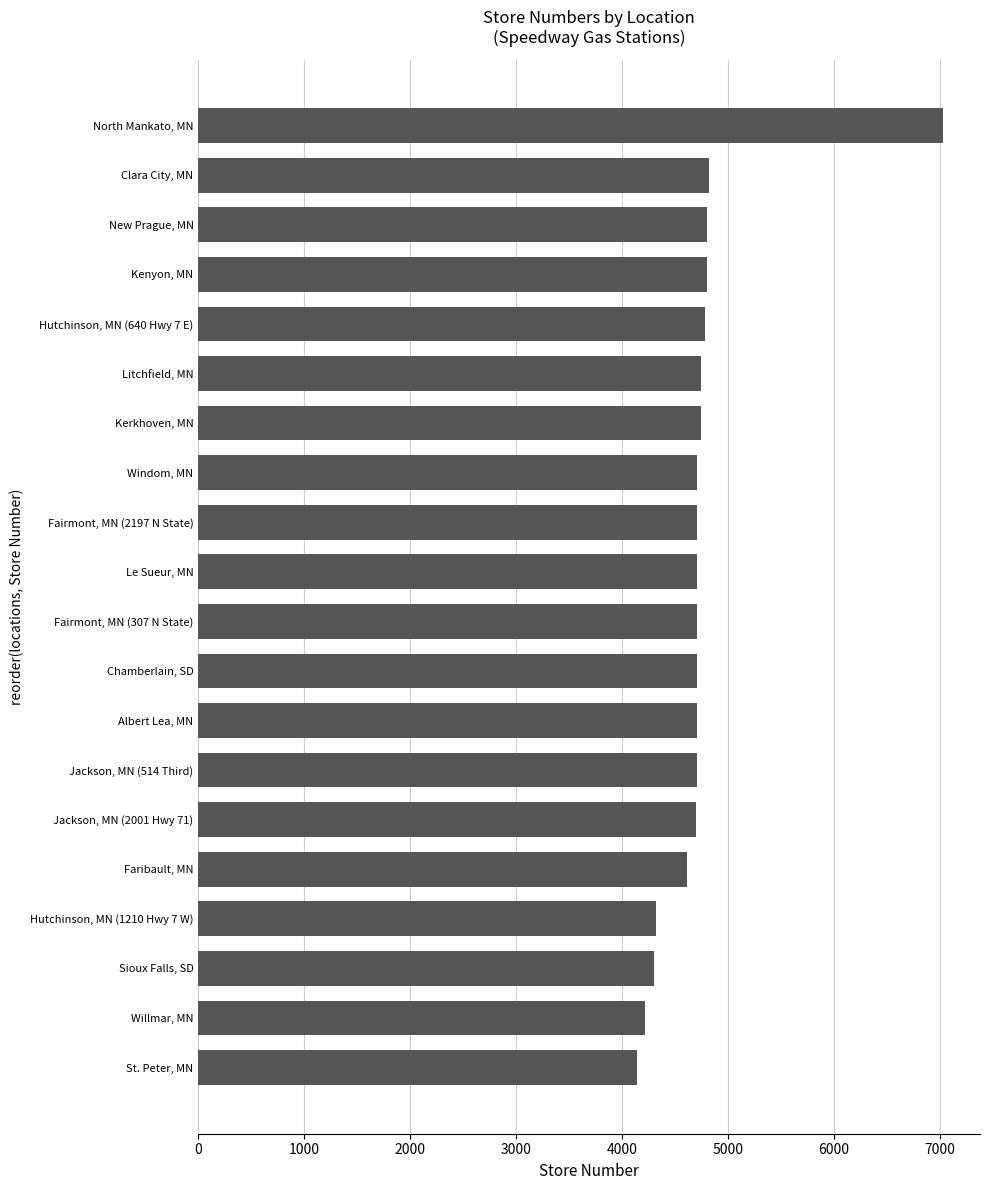

Which label corresponds to the largest value in the chart?

North Mankato, MN